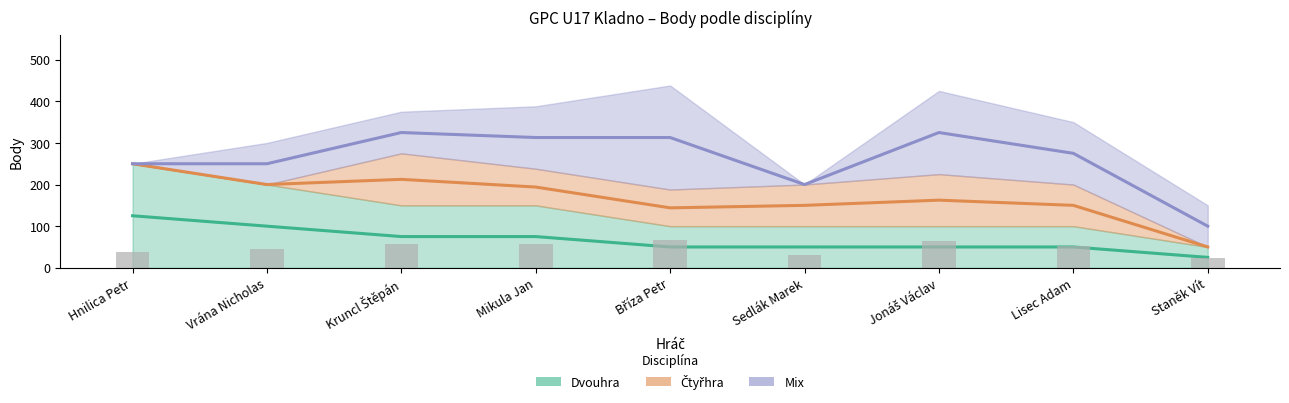

Which has a higher value, Staněk Vít or Vrána Nicholas?

Vrána Nicholas